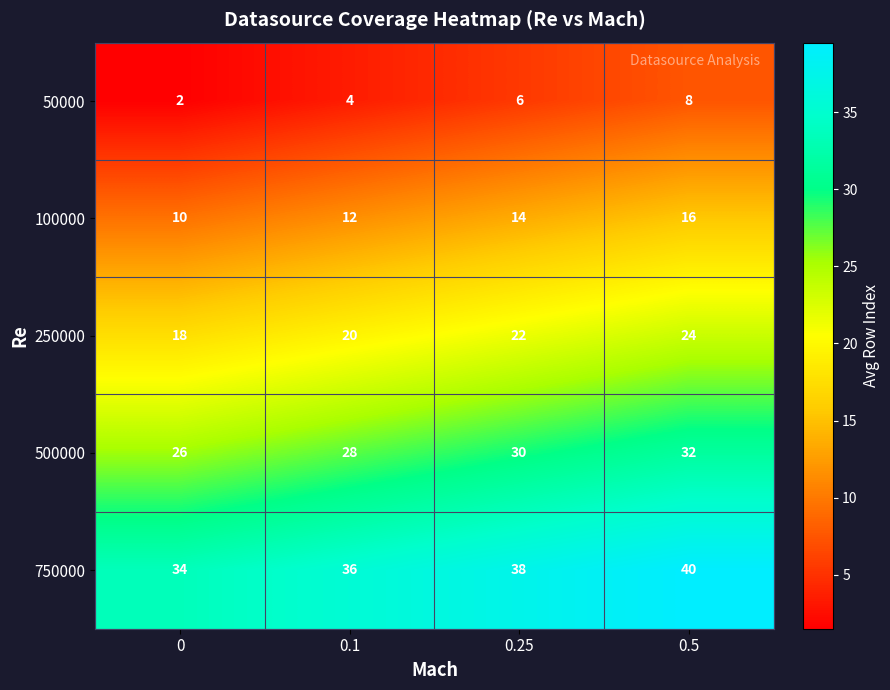

Which series has the largest total across all categories?

750000